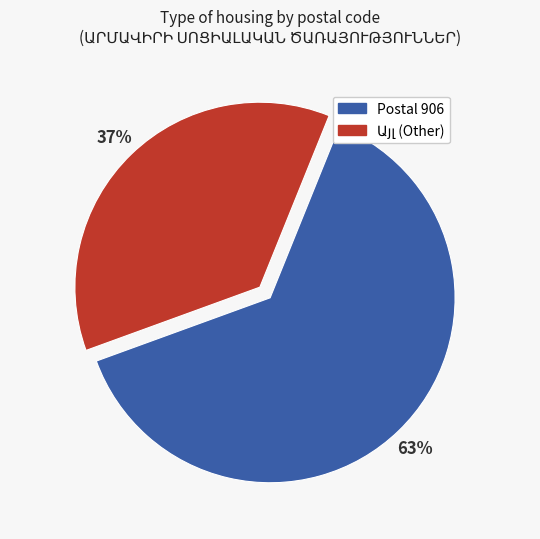

To the nearest percent, what is the average slice percentage?

50%